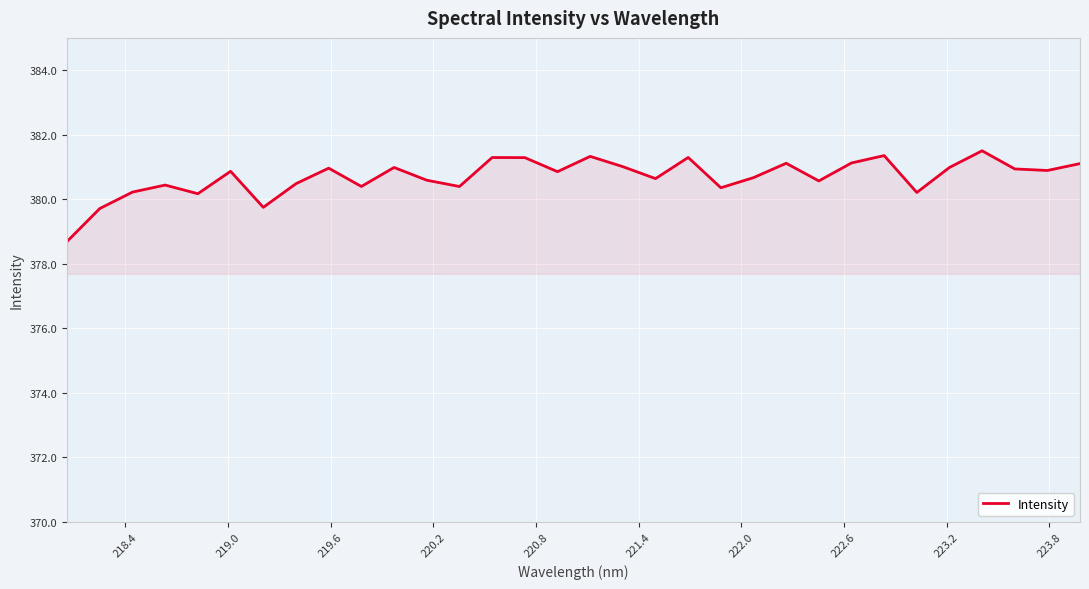

What is the smallest value displayed?

378.7